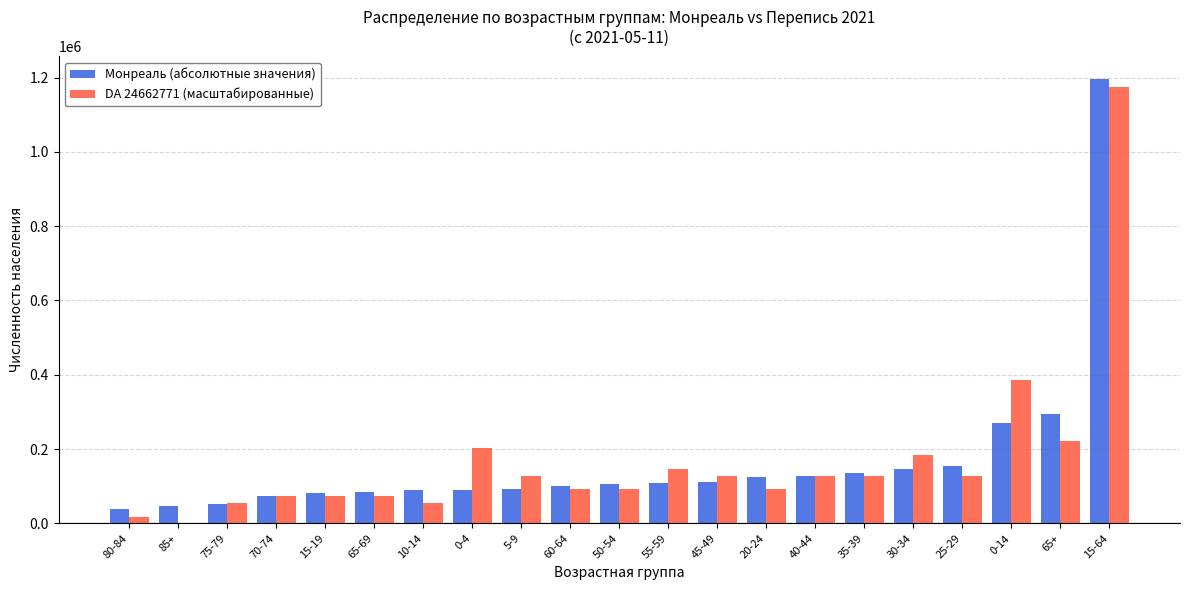

Which label corresponds to the largest value in the chart?

15-64